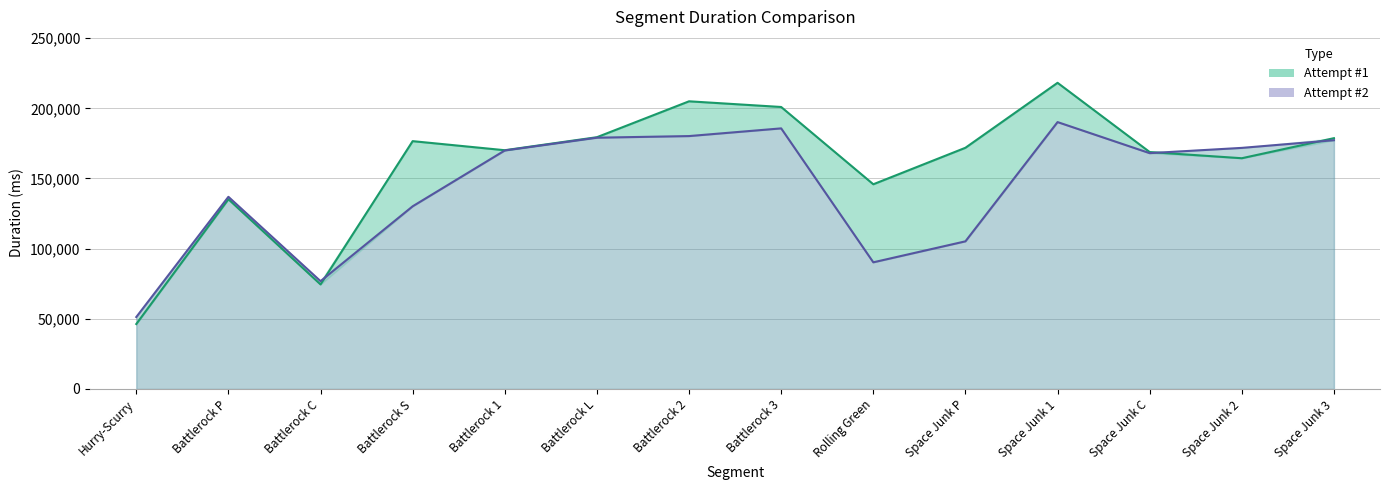

What is the minimum value for Attempt #1?

46271